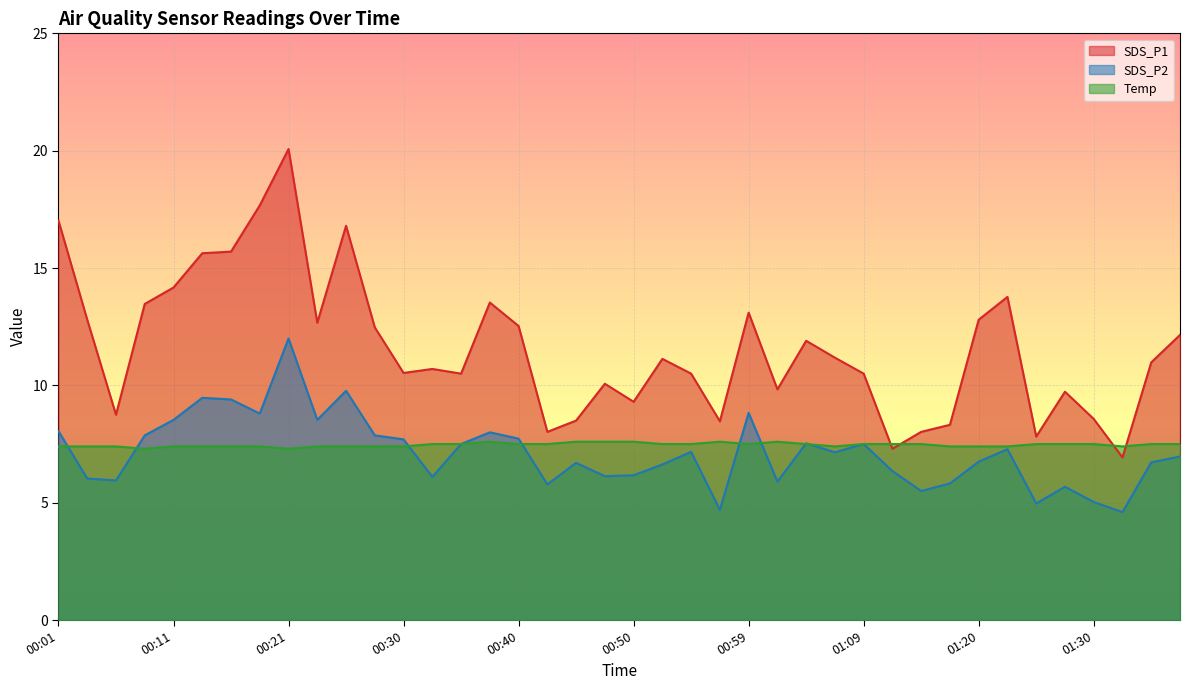

What is the highest value of the SDS_P1 series?

20.1